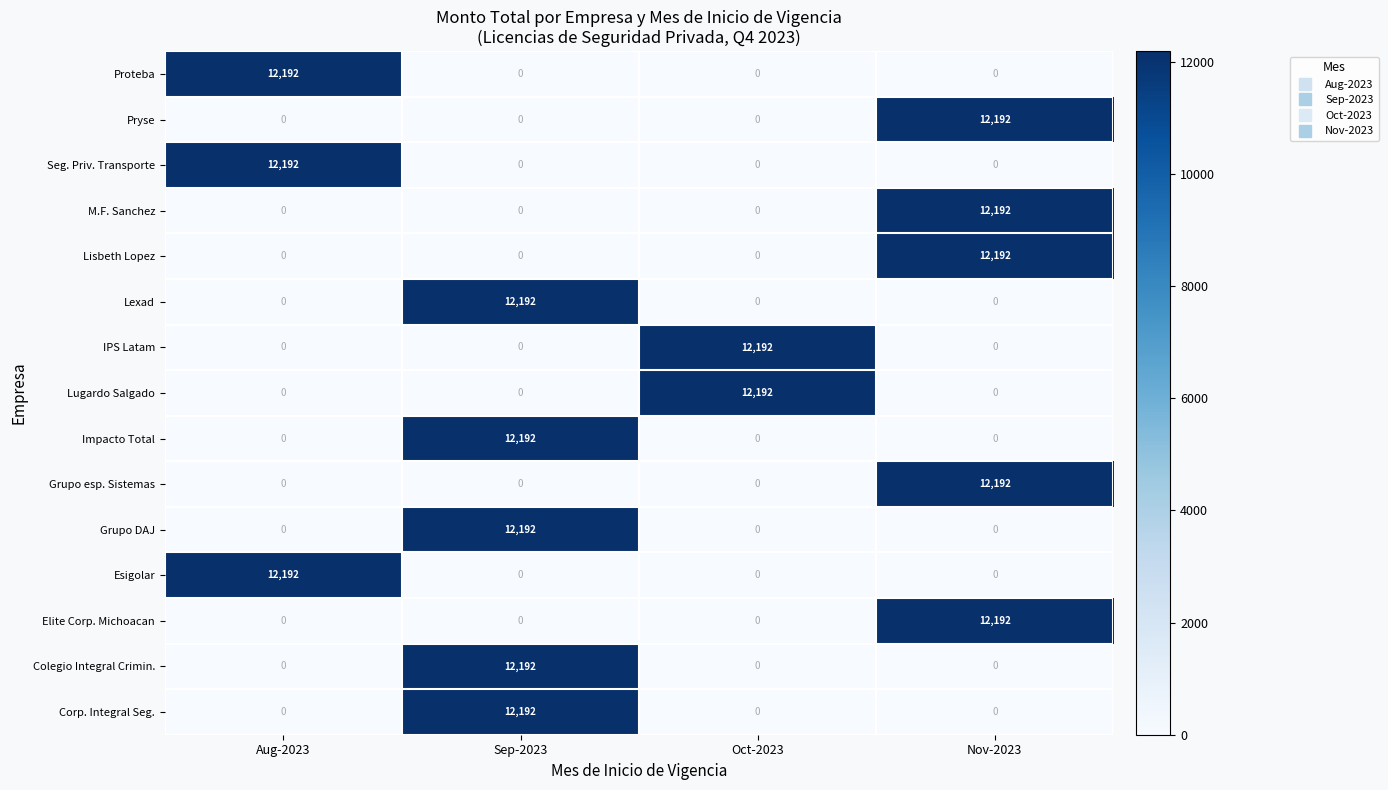

The Pryse series shows 12192 at Nov-2023. True or false?

True